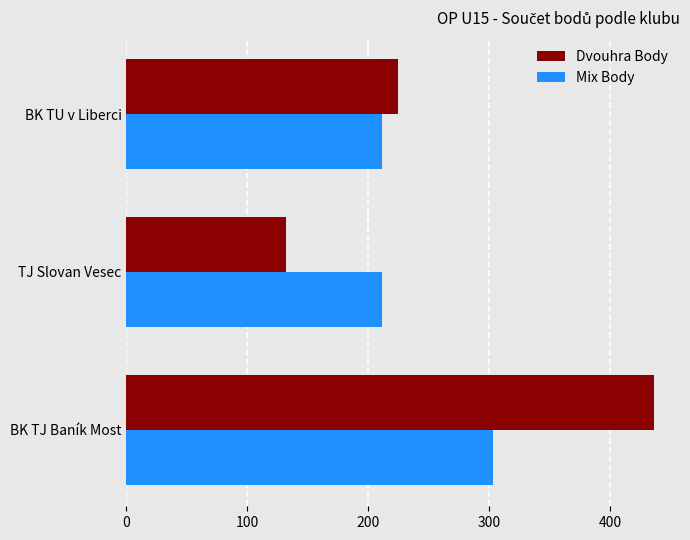

Which category has the lowest value across all series?

TJ Slovan Vesec